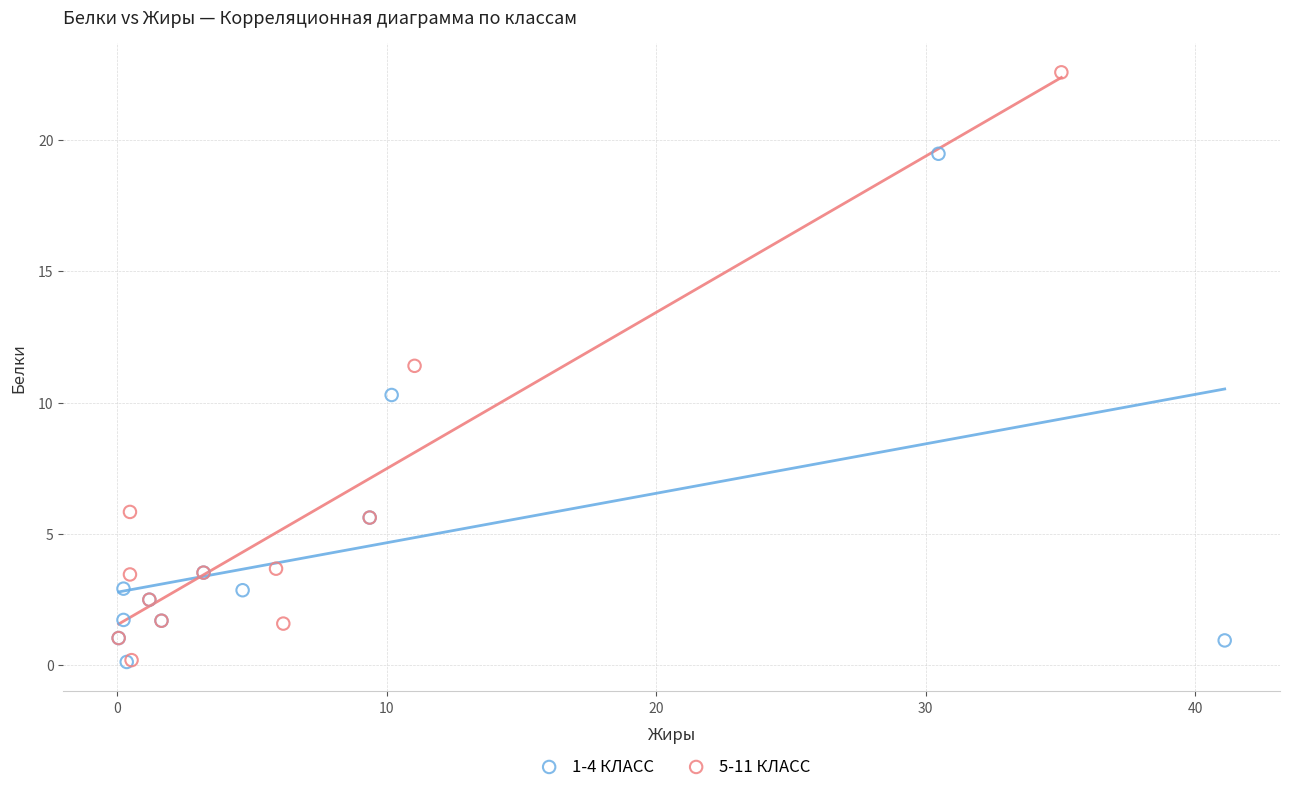

Which series has the largest Y range (max minus min)?

5-11 КЛАСС